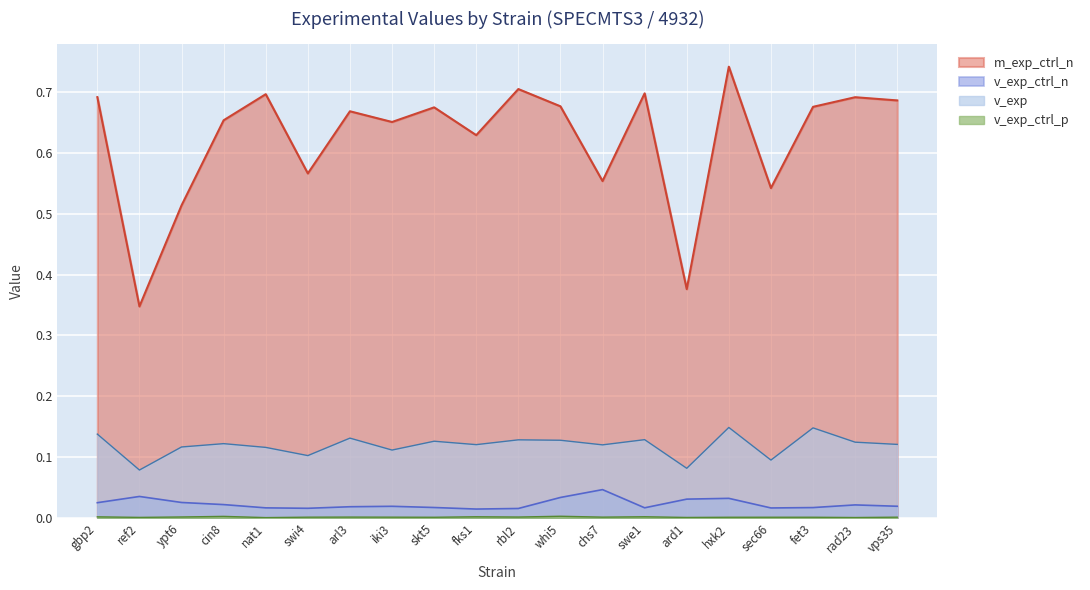

True or false: v_exp_ctrl_p has a value of 0.0 at hxk2.

True